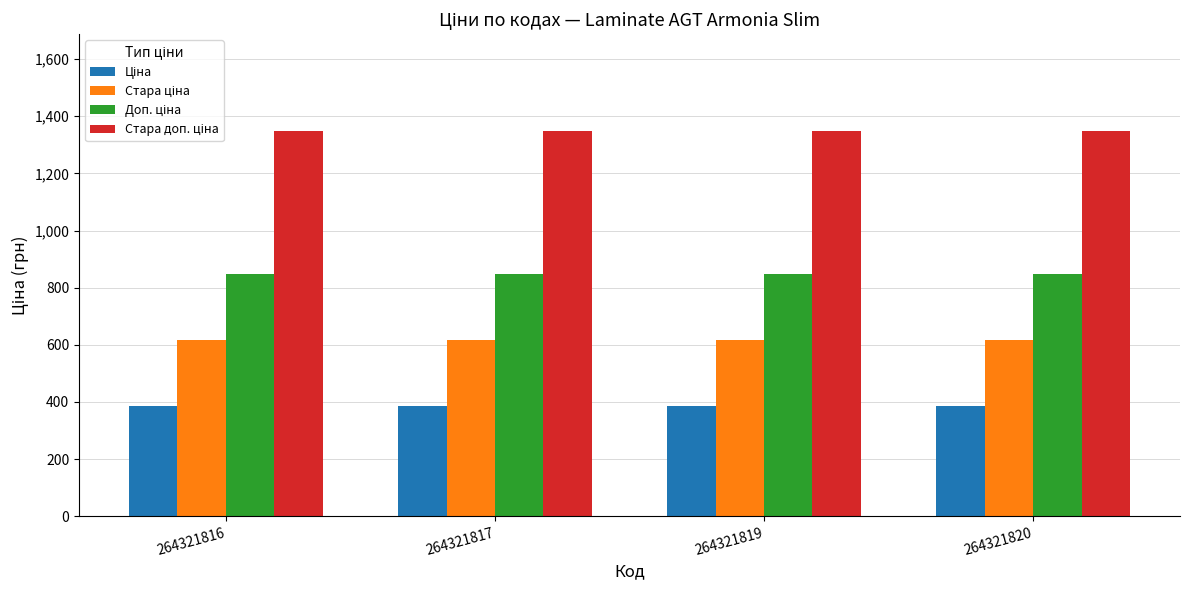

What is the greatest value displayed?

1349.8